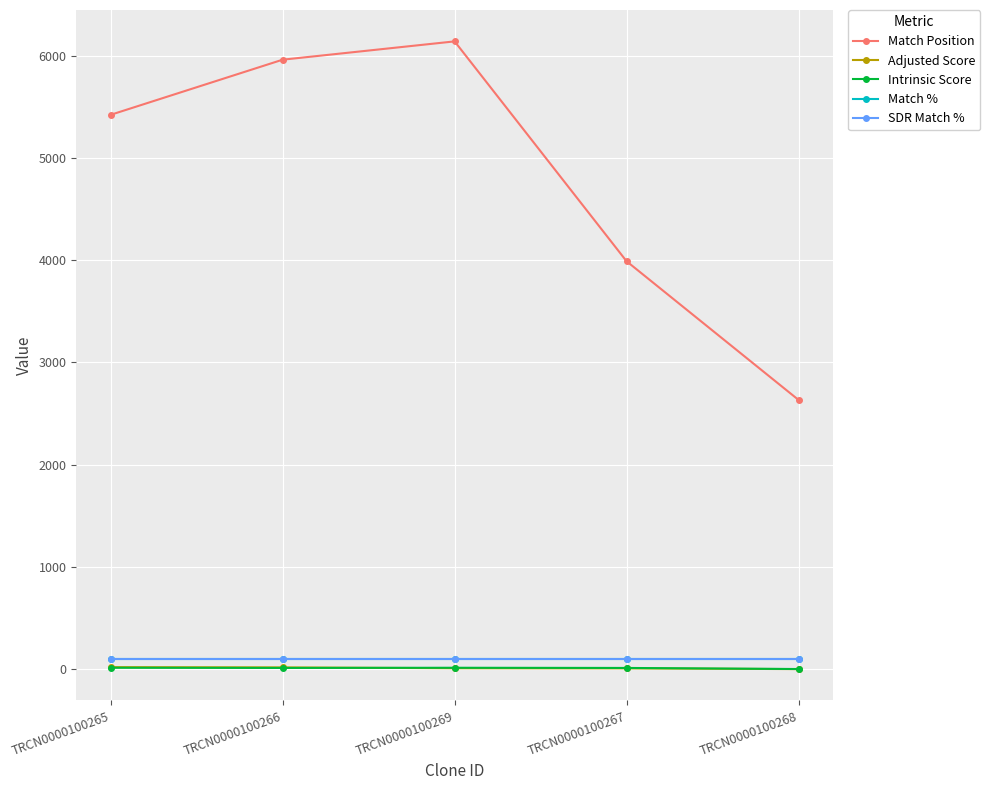

What is the lowest value of the Match Position series?

2634.0